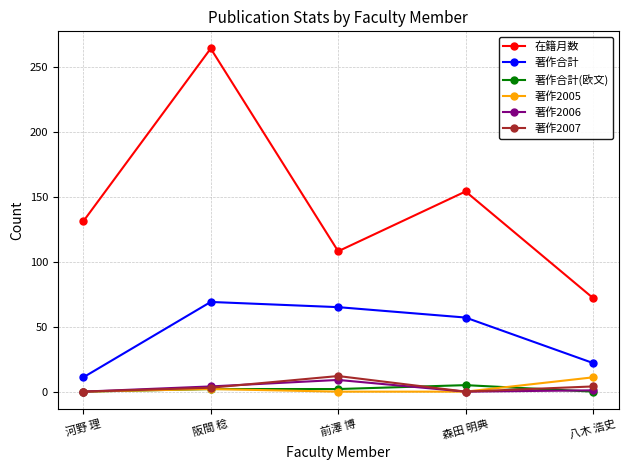

Read the 著作合計 value at 八木 浩史, to the nearest 5.

20